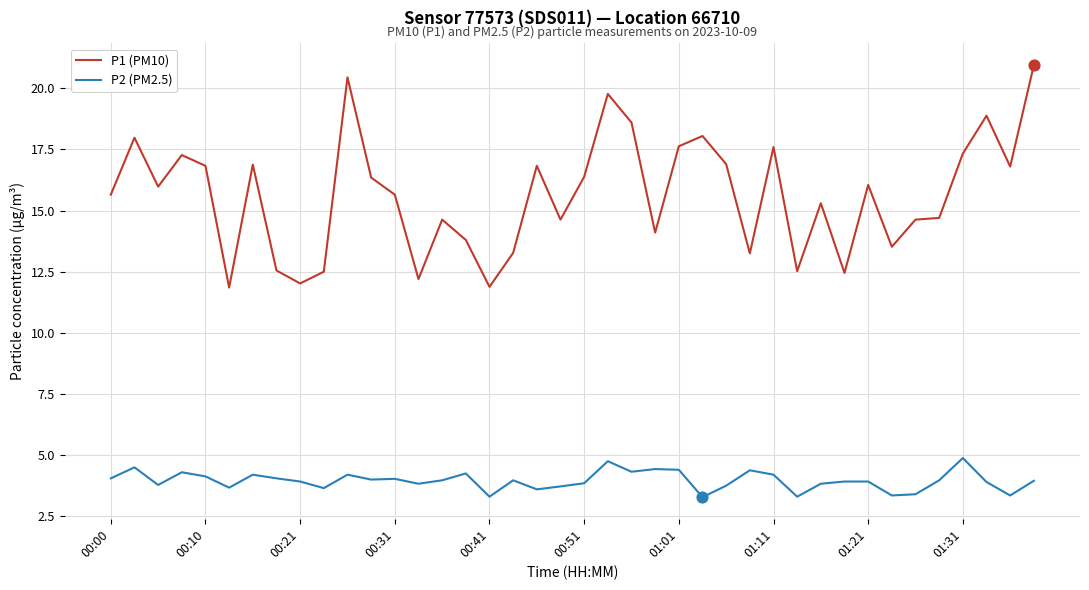

Which series has the largest range (max minus min)?

P1 (PM10)